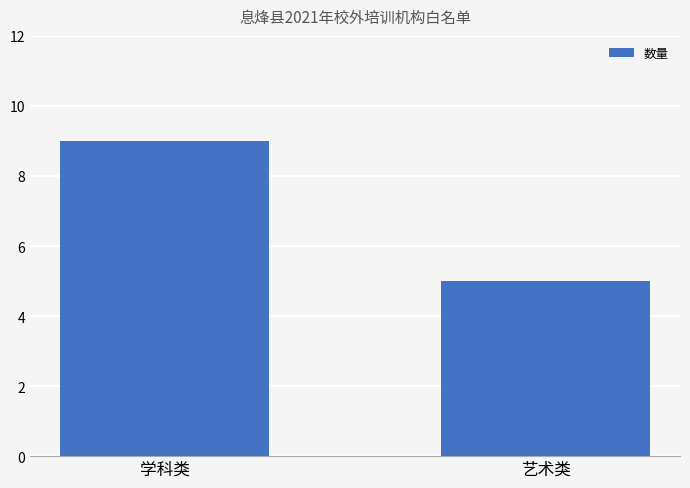

How many data points are less than 9?

1